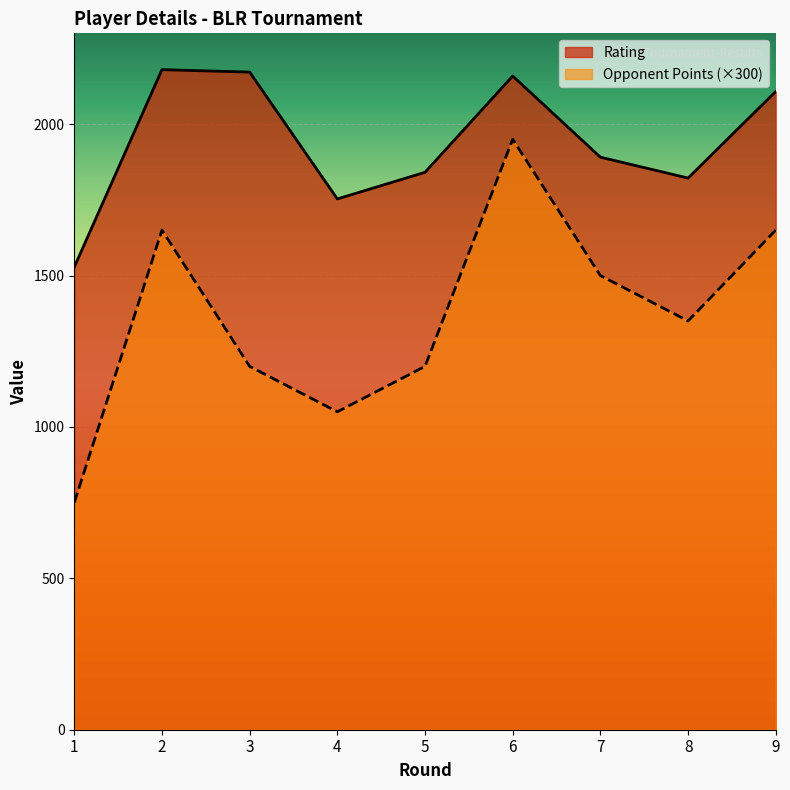

What is the spread (max minus min) of values at 2?

530